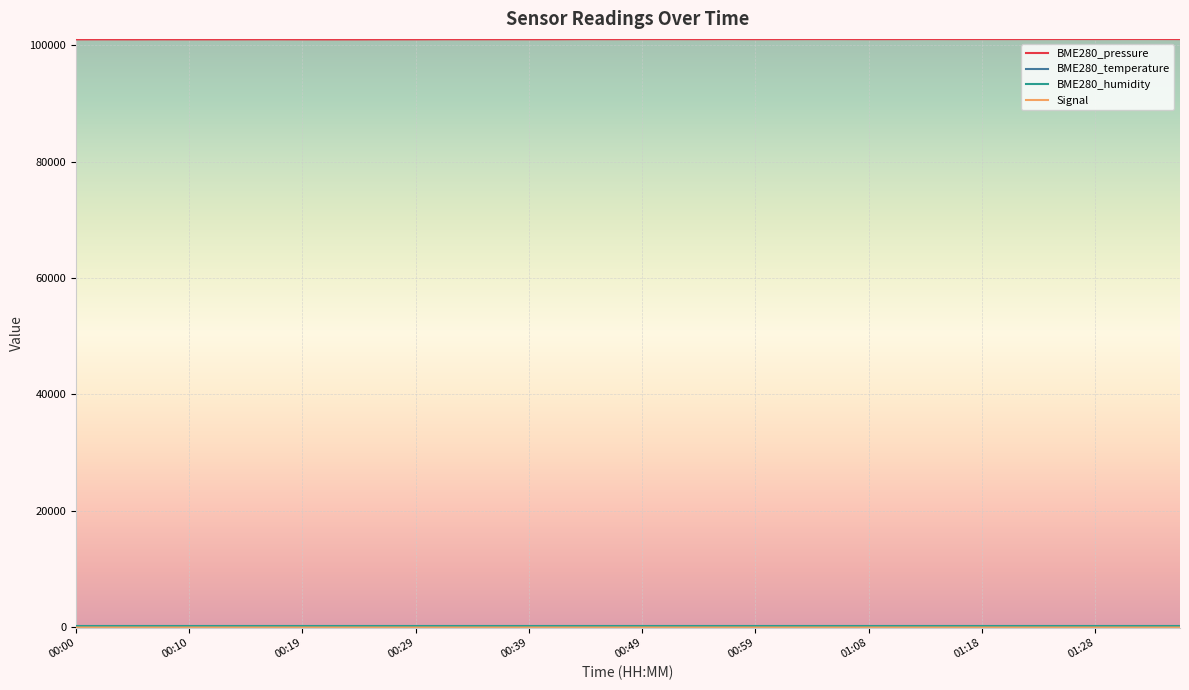

Which series has the largest total across all categories?

BME280_pressure